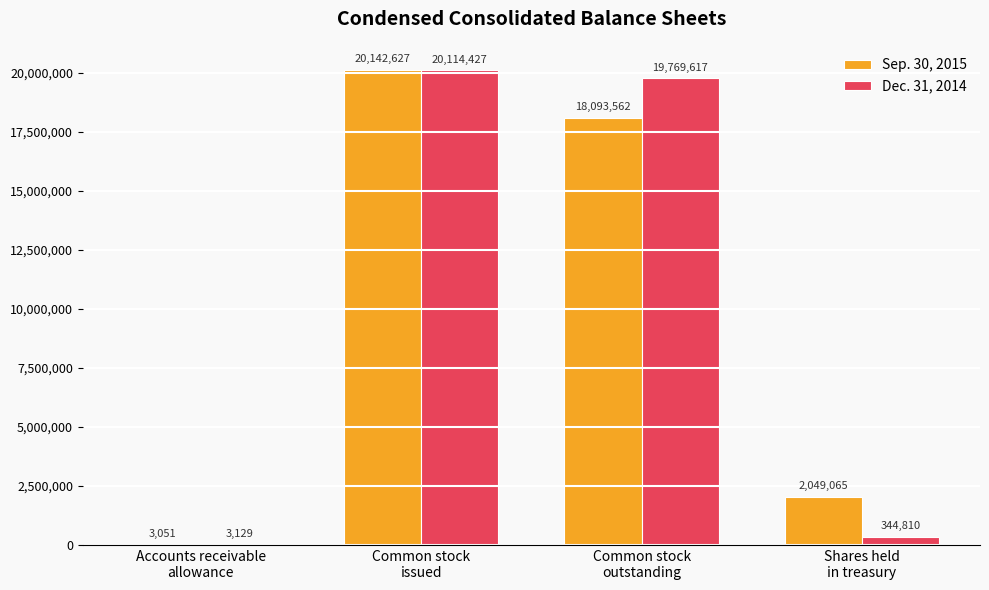

What is the difference between the Sep. 30, 2015 values at Shares held
in treasury and Common stock
issued?

18093562